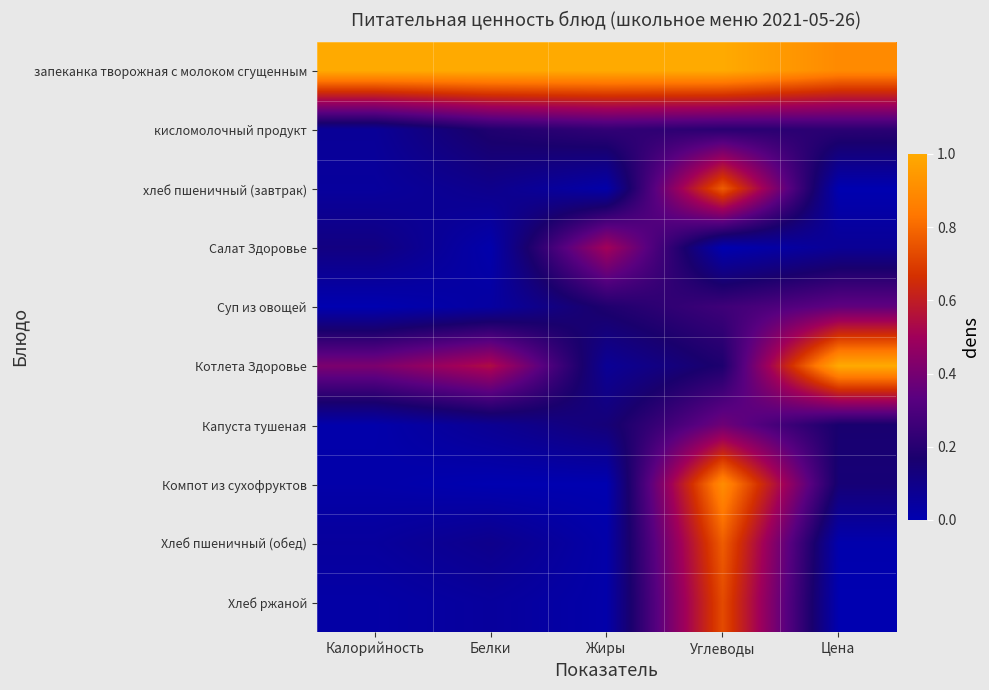

Which series changed the most between Белки and Жиры?

Салат Здоровье